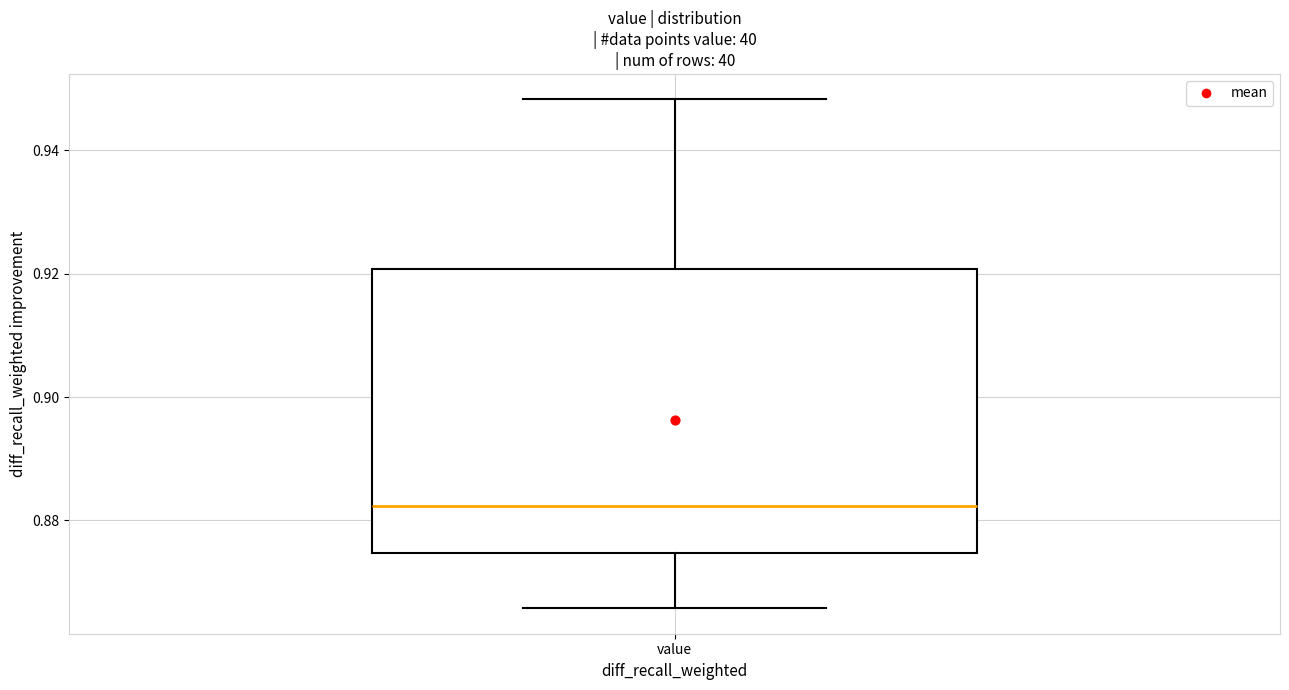

Transcribe this box plot: give where the median line is, the range the box spans, and where the two whiskers end, as read against the y-axis. The values are not printed on the chart, so give them approximately, as read against the axis.

median 0.882, box 0.874 to 0.920, whiskers 0.866 to 0.948